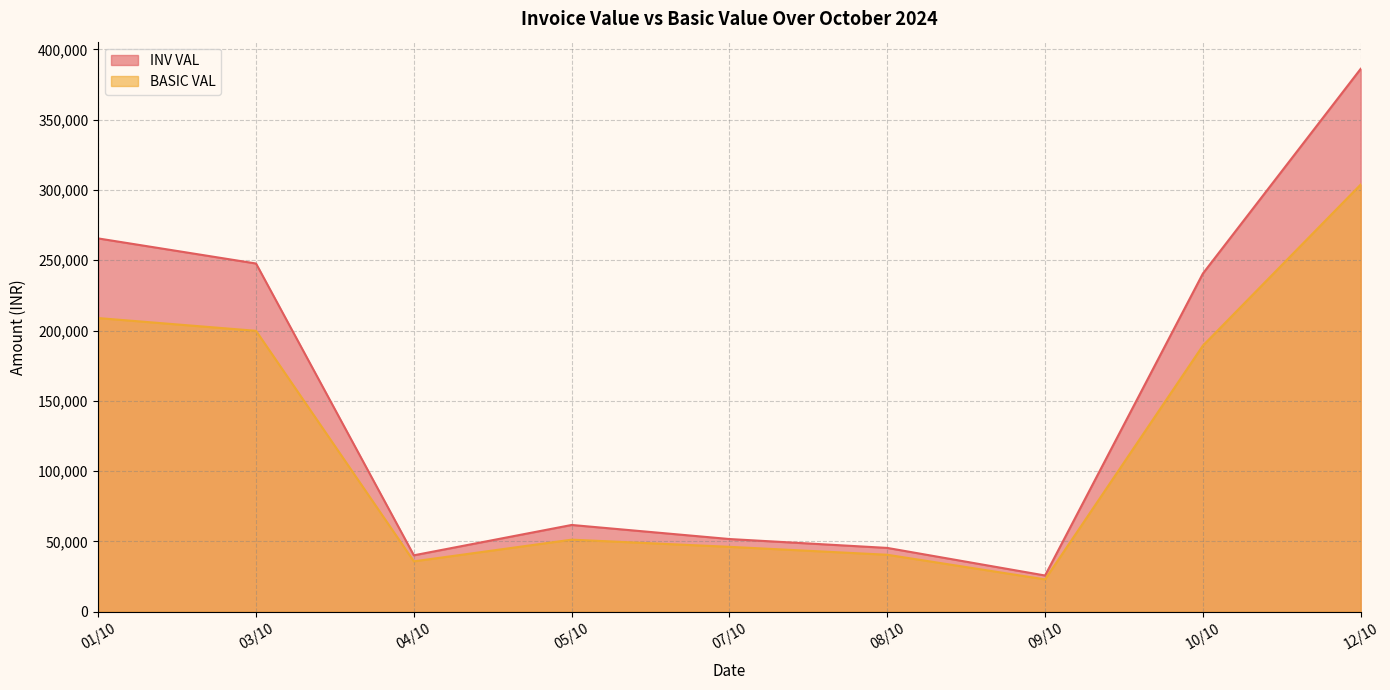

Where does the INV VAL series first go above 12180?

01/10